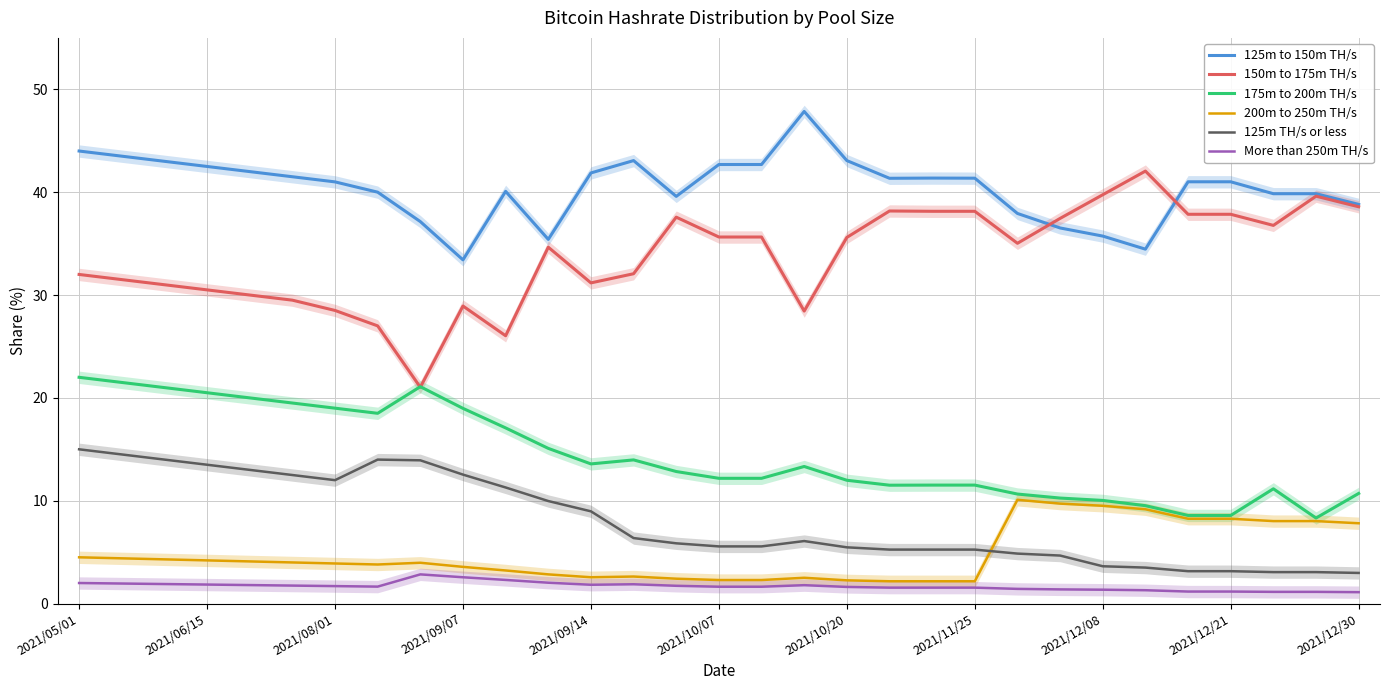

True or false: More than 250m TH/s and 150m to 175m TH/s intersect in this chart.

False